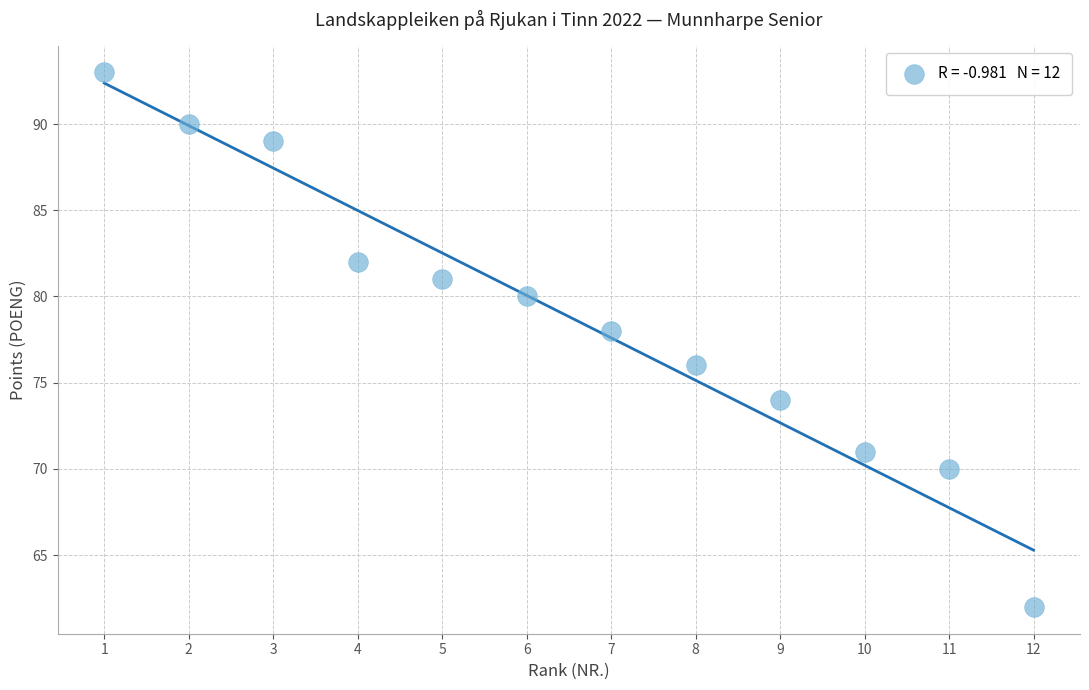

What is the average X value?

6